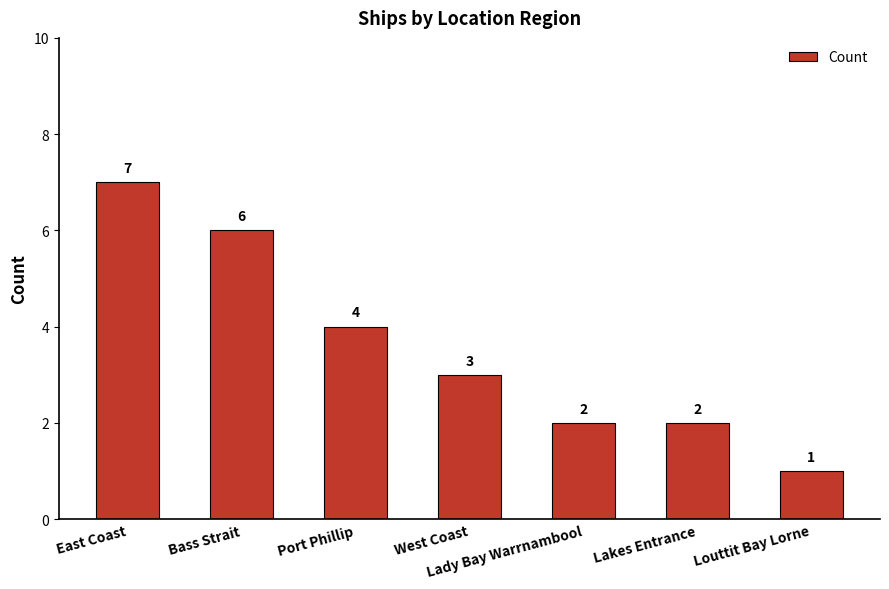

The value at West Coast is 5. True or false?

False